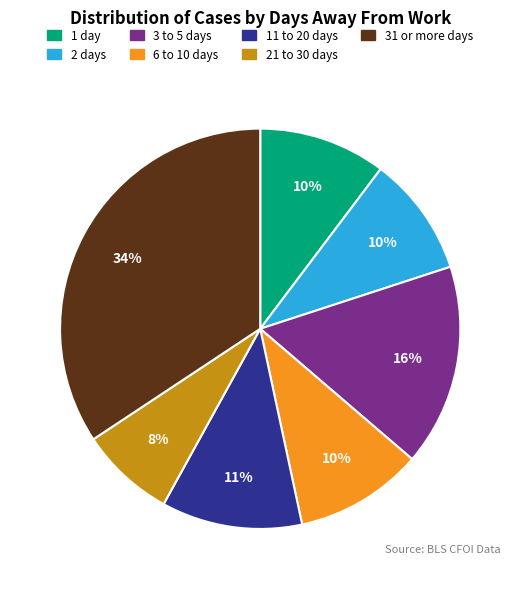

How many segments does this pie chart have?

7